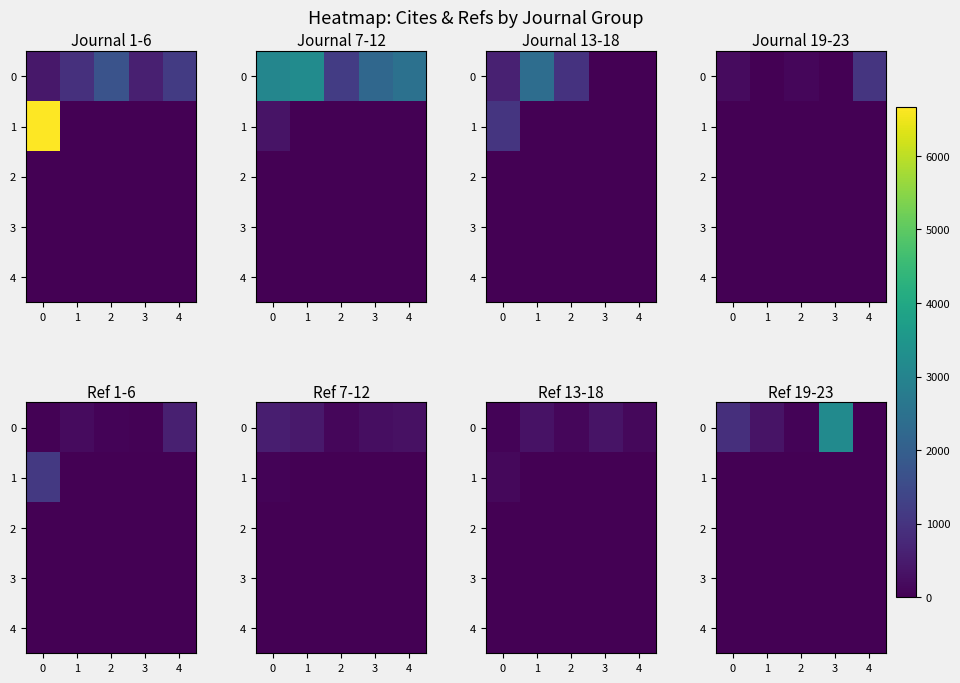

The value of 1 at 4 is 0. True or false?

True